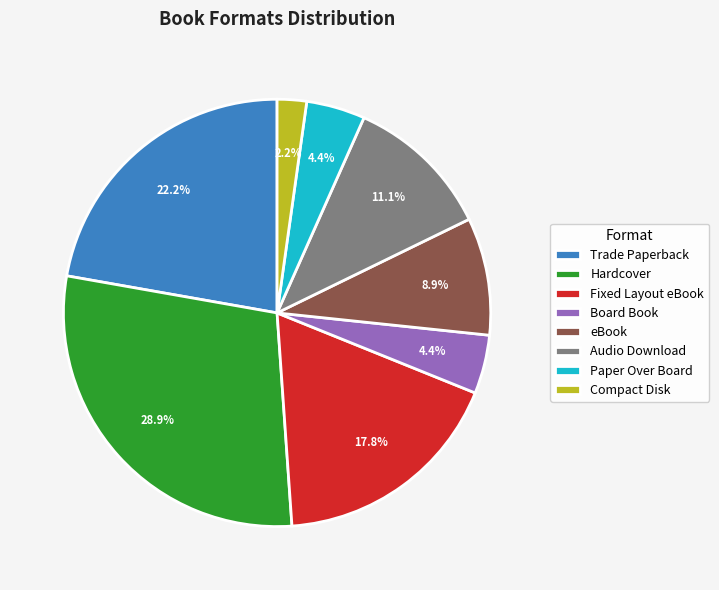

What is the smallest slice in the pie chart?

Compact Disk